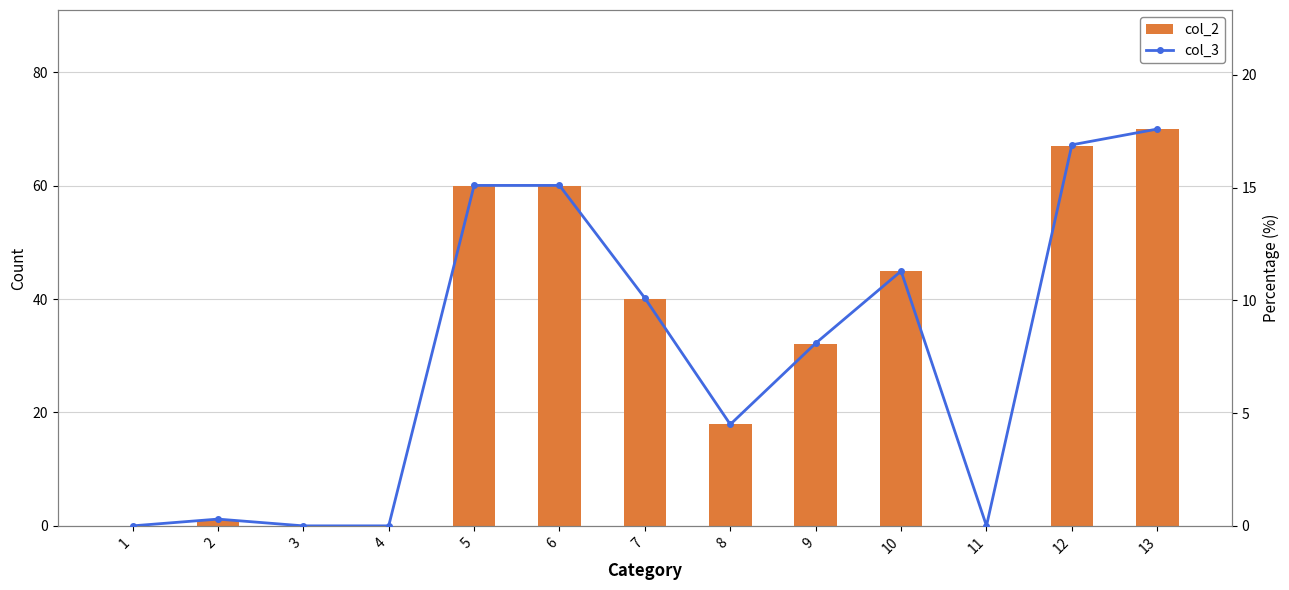

How many data points in col_3 are above 8?

7